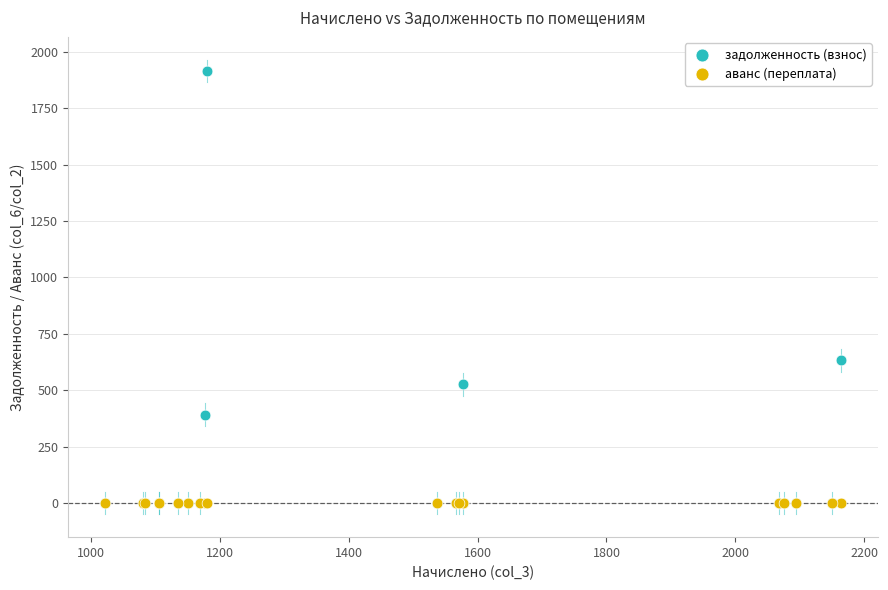

Which series reaches the maximum Y coordinate?

задолженность (взнос)